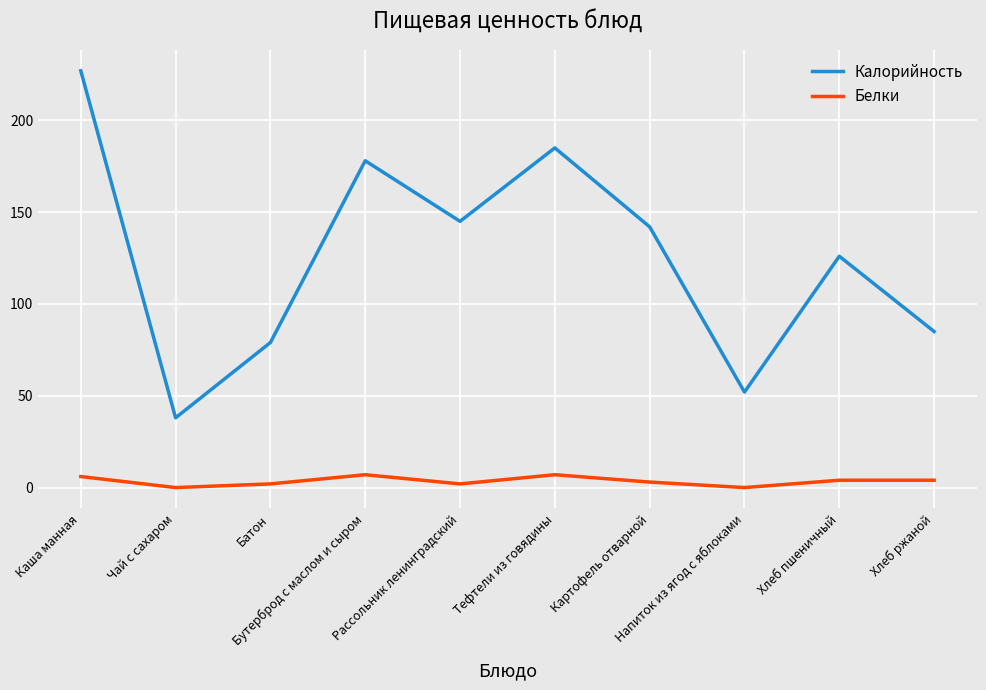

Which series has the widest spread of values?

Калорийность